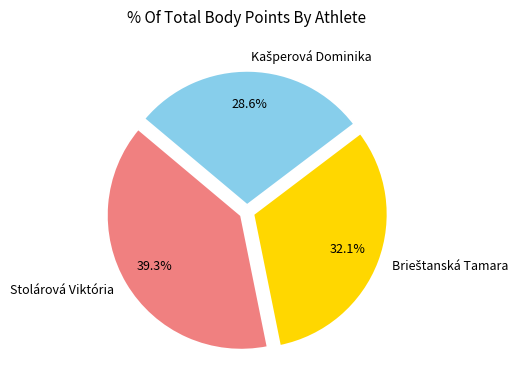

Is there a majority slice in this chart?

No